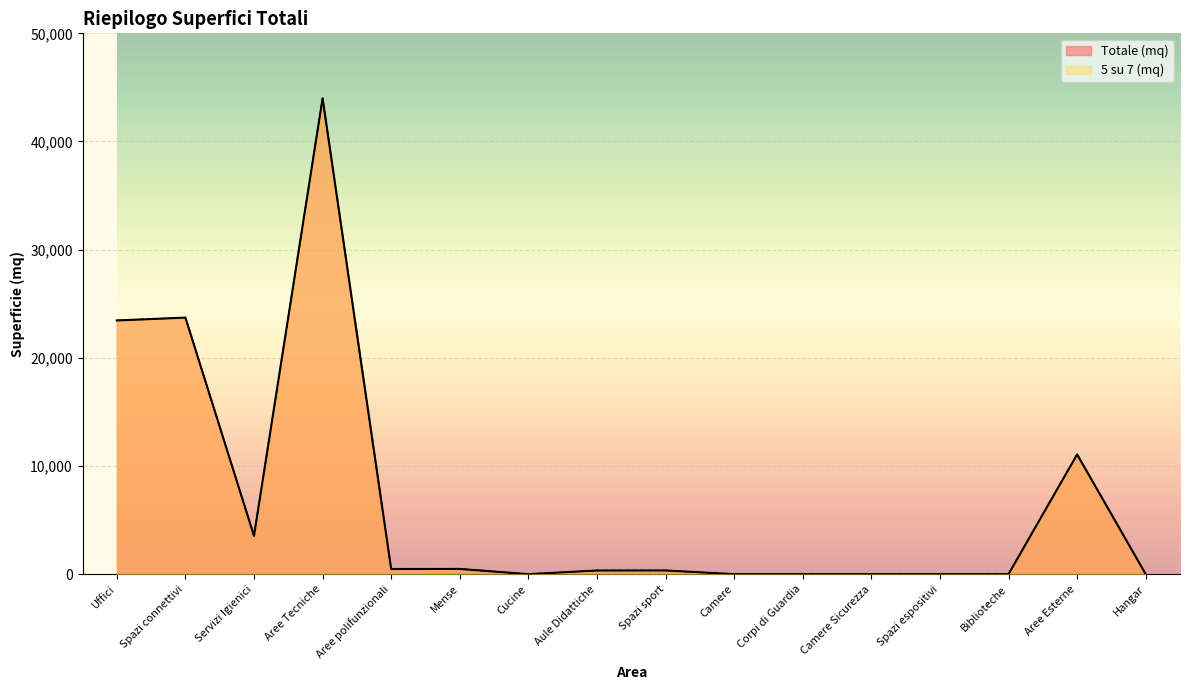

What is the total value across all series at Spazi connettivi?

47437.1